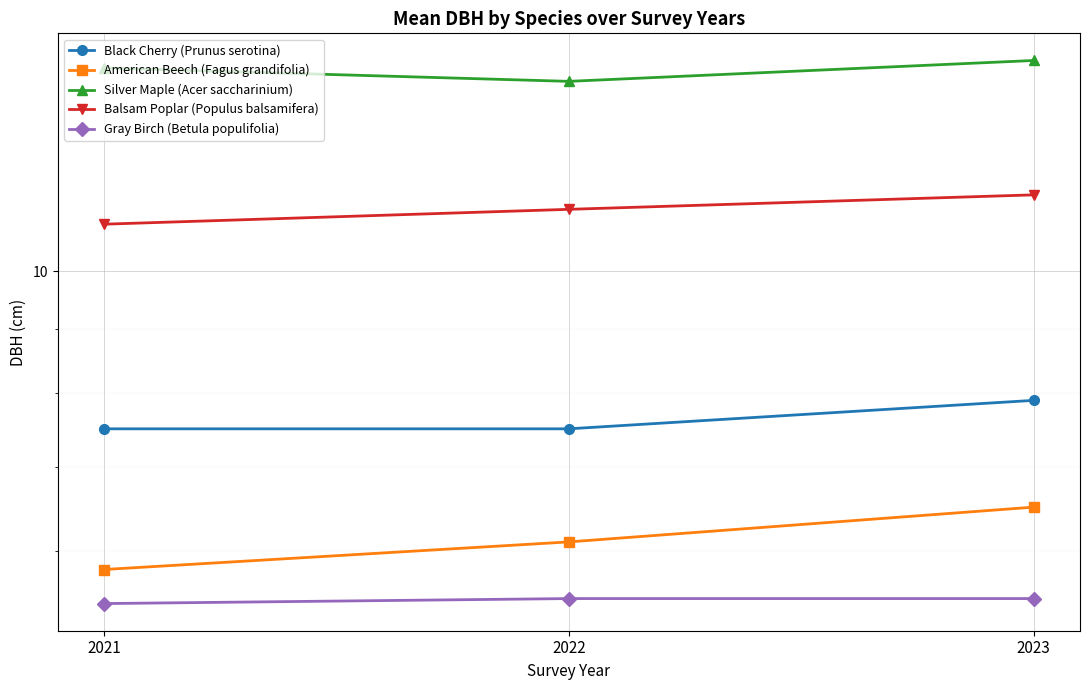

Is the value of Silver Maple (Acer saccharinium) at 2021 greater than the value of Gray Birch (Betula populifolia) at 2021?

Yes